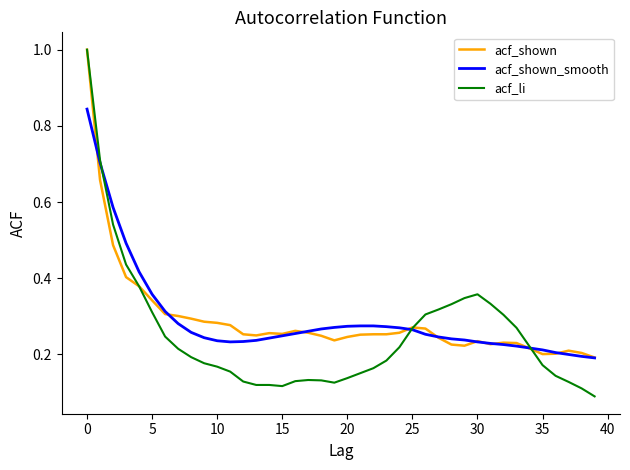

What is the maximum value shown in the chart?

1.0